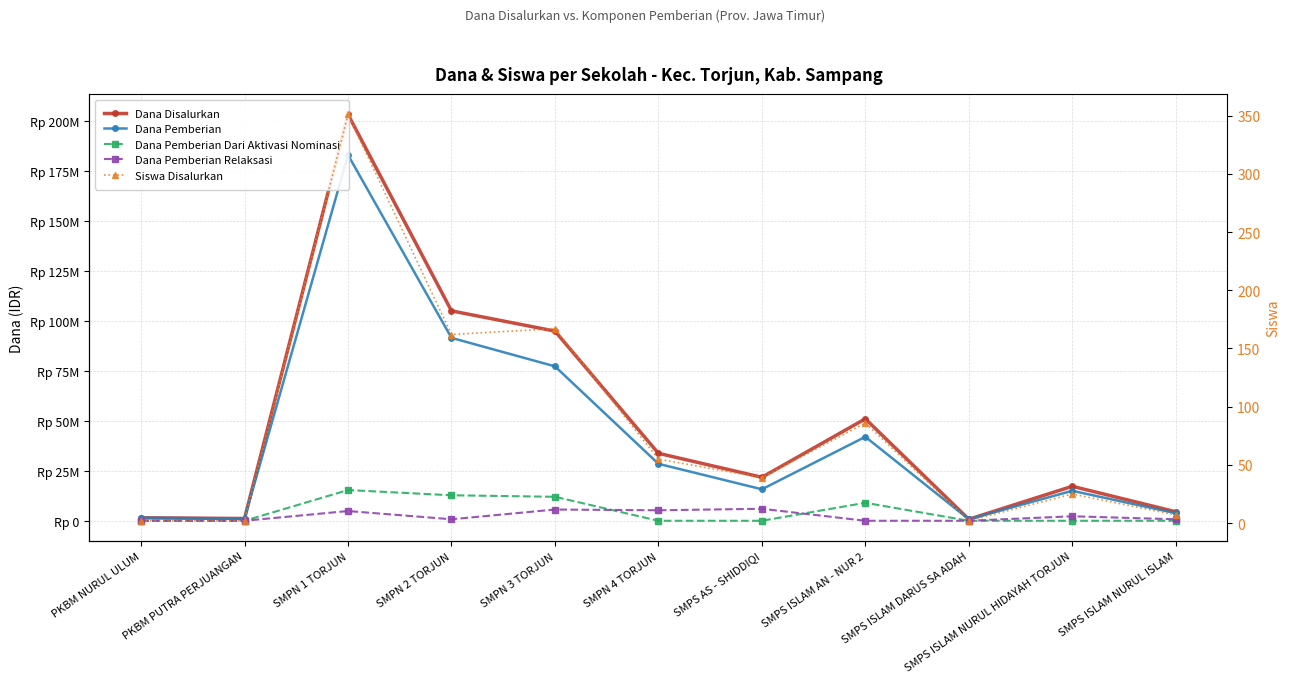

What value does the Dana Pemberian Dari Aktivasi Nominasi series have at SMPS ISLAM AN - NUR 2?

9000000